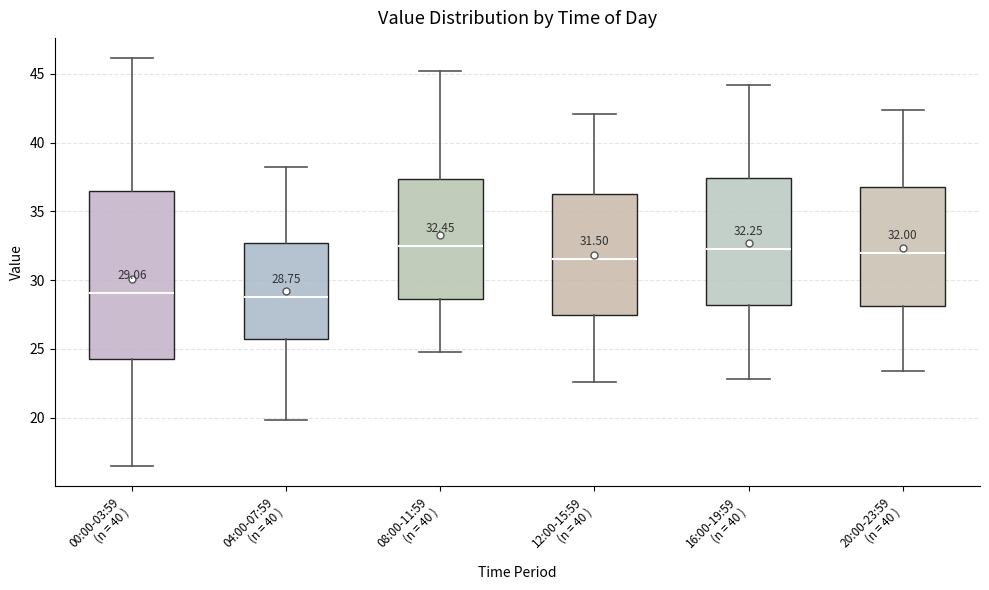

Comparing the boxes themselves (not the whiskers), which one is the tallest?

00:00-03:59 (n = 40 )